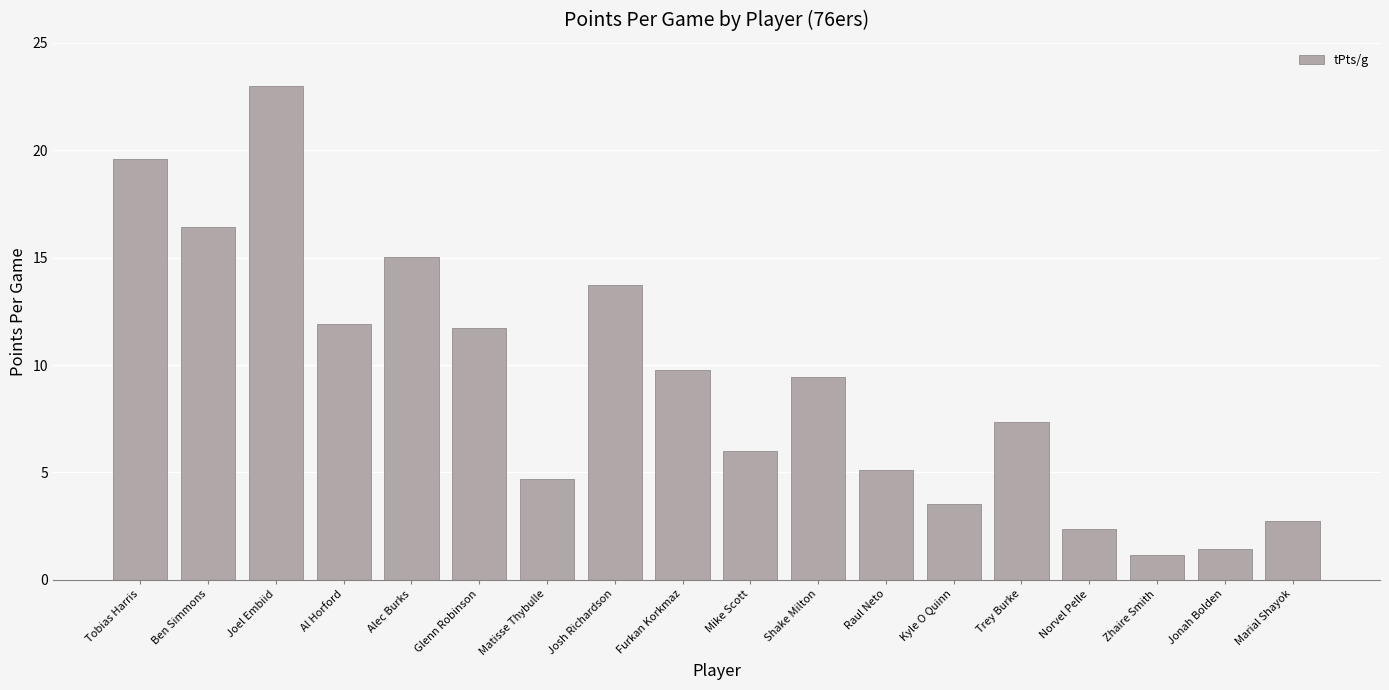

Reading right to left, transcribe all the data shown in this chart.

Marial Shayok=2.8	Jonah Bolden=1.4	Zhaire Smith=1.1	Norvel Pelle=2.4	Trey Burke=7.4	Kyle O Quinn=3.5	Raul Neto=5.1	Shake Milton=9.4	Mike Scott=6.0	Furkan Korkmaz=9.8	Josh Richardson=13.7	Matisse Thybulle=4.7	Glenn Robinson=11.7	Alec Burks=15.1	Al Horford=11.9	Joel Embiid=23.0	Ben Simmons=16.4	Tobias Harris=19.6